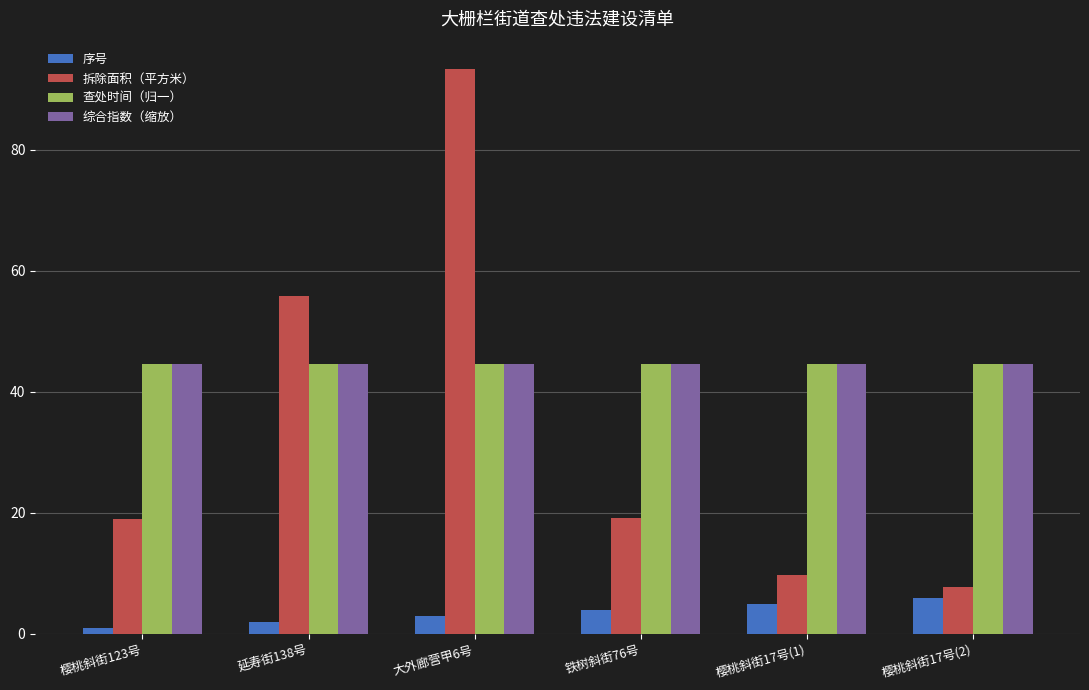

What is the total value across all series at 延寿街138号?

147.1